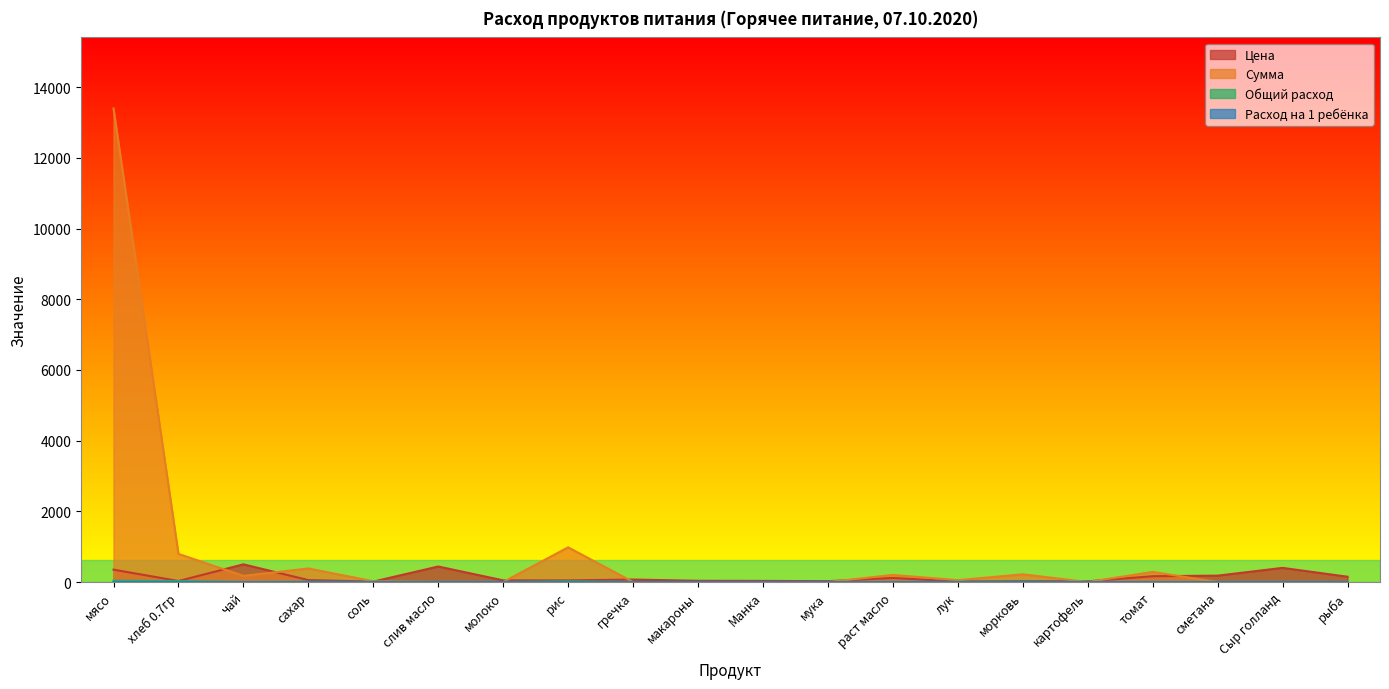

Which series has the largest range (max minus min)?

Сумма